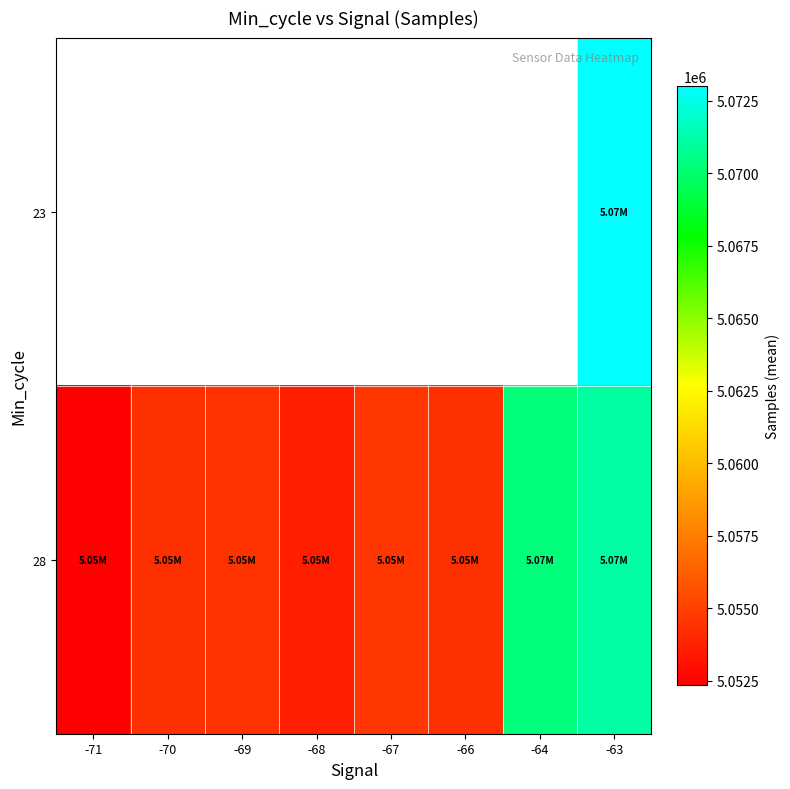

What is the difference between the second highest and minimum values in the 28 series?

17920.8